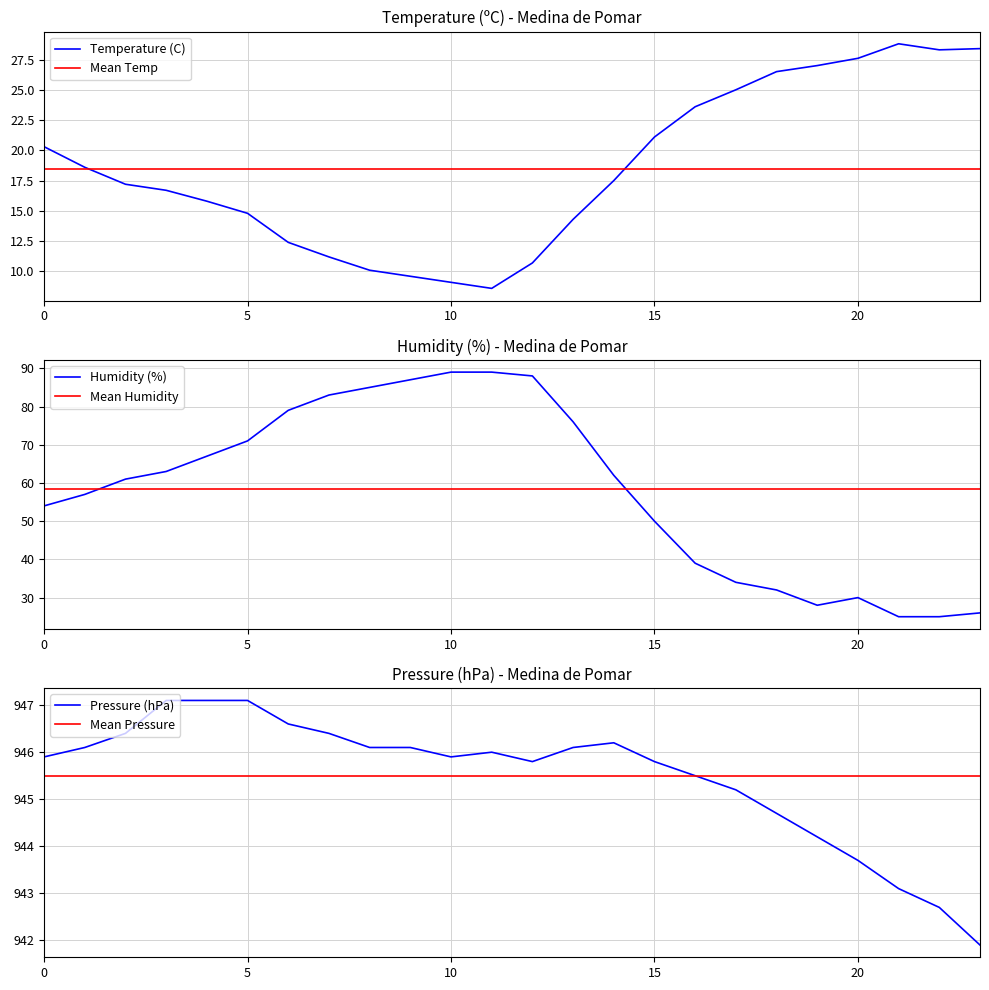

How many values in the Temperature (C) series exceed 17?

13